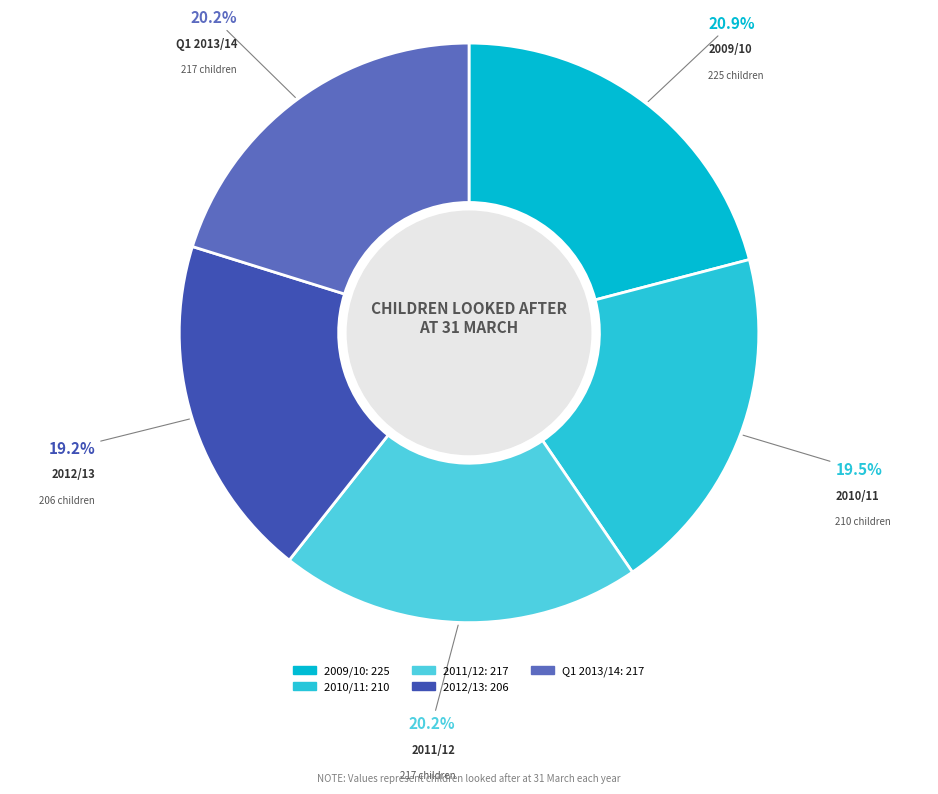

Do 2010/11 and 2012/13 together represent more than half of the pie?

No